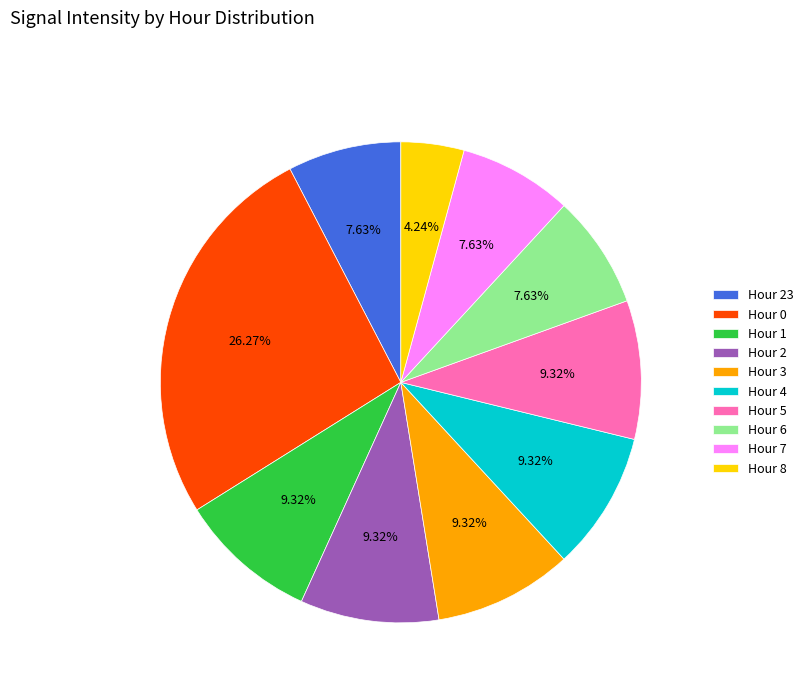

How many slices are in this pie chart?

10